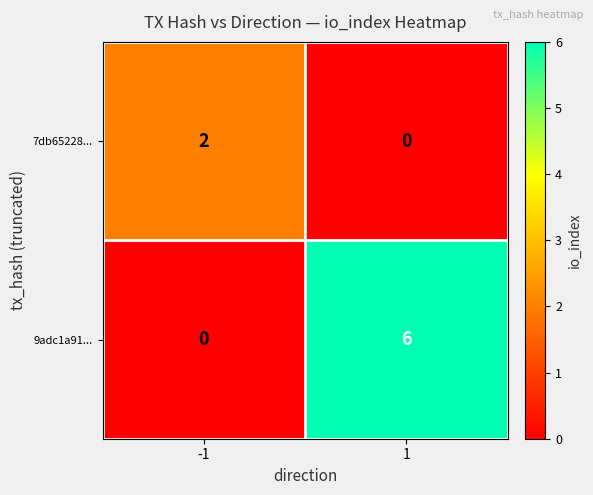

How many values in the 7db65228... series are below 2?

1